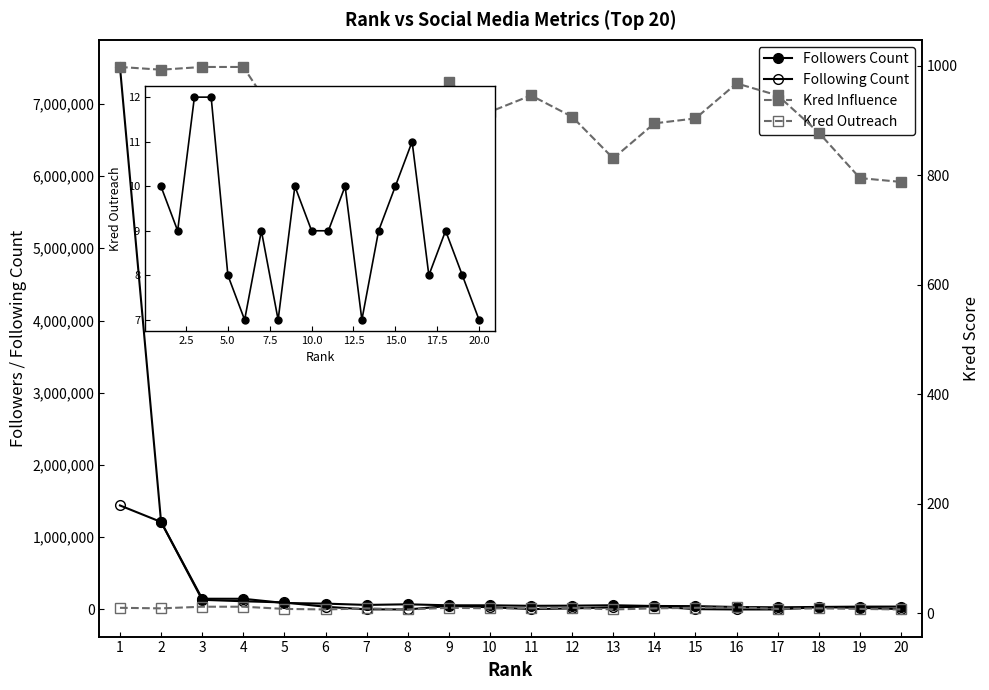

What is the sum of all Following Count values?

3273307